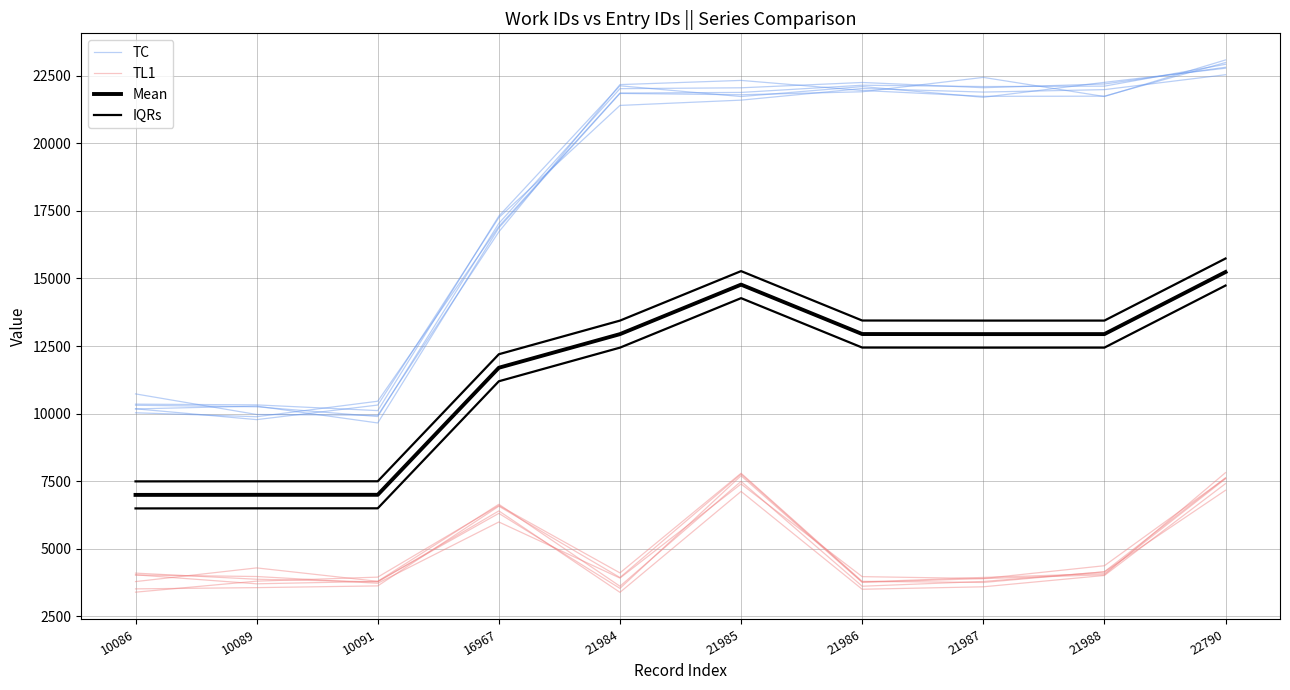

At how many categories does at least one series exceed 18027?

6